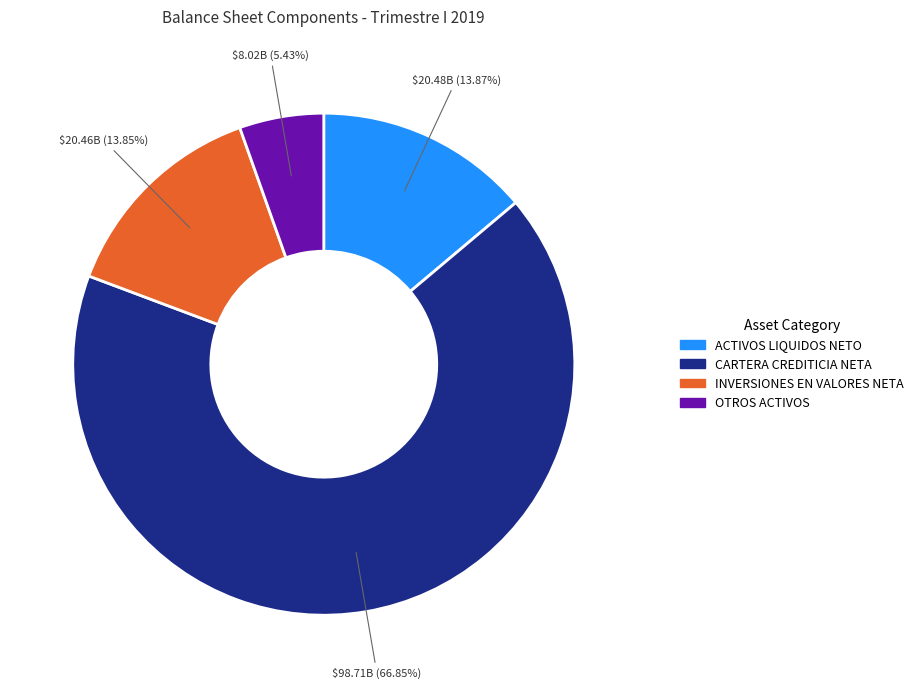

Between CARTERA CREDITICIA NETA and OTROS ACTIVOS, which is larger?

CARTERA CREDITICIA NETA